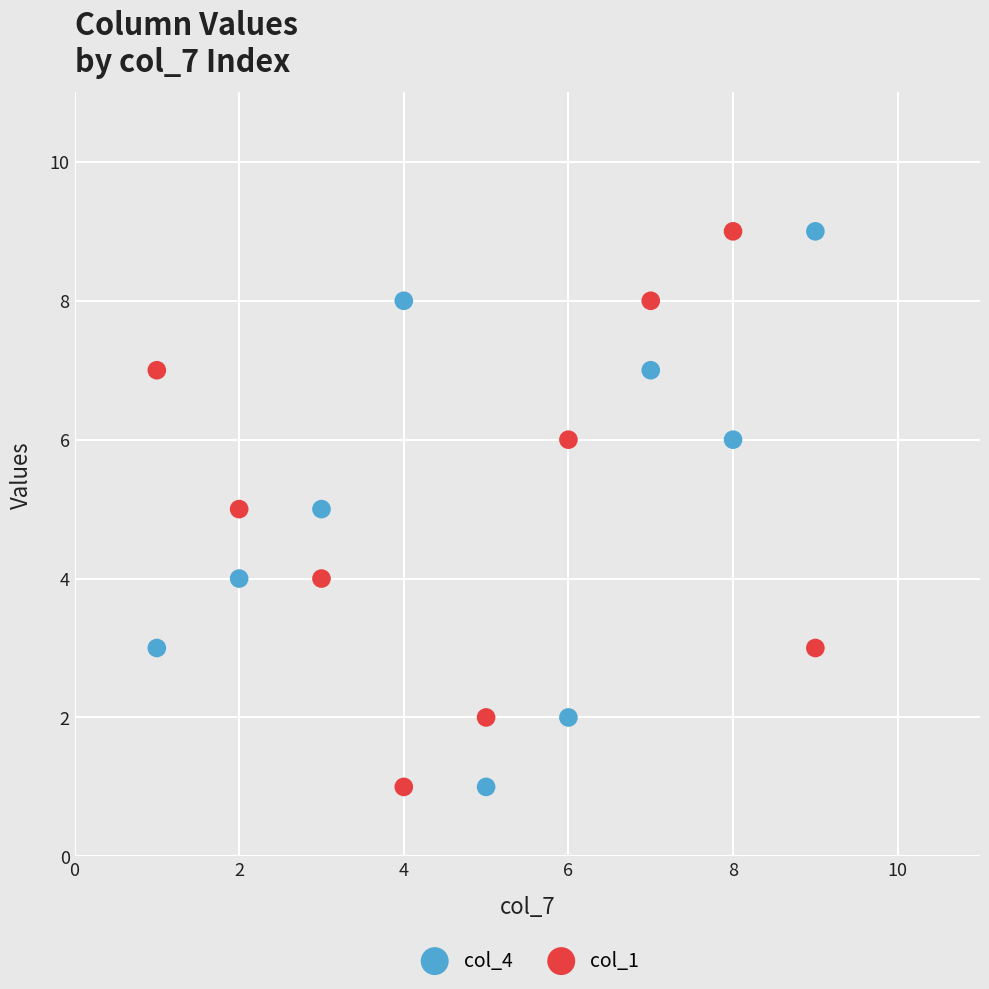

What is the X range (max minus min) for the scatter plot?

8